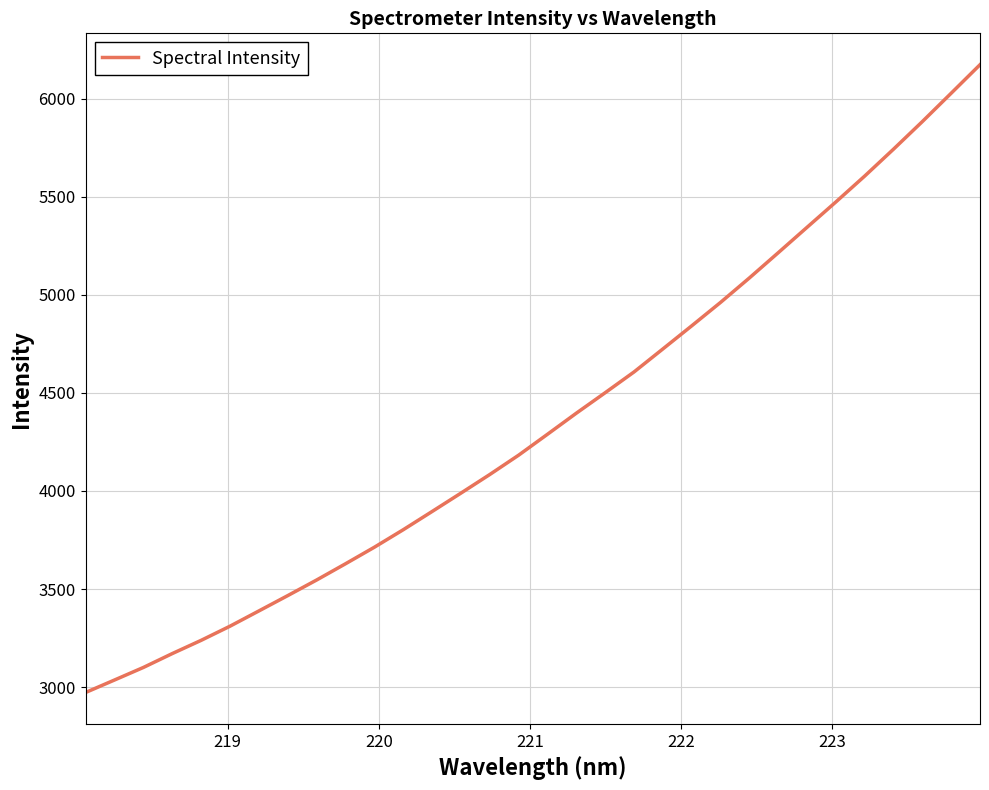

What is the difference between the maximum and minimum values?

3200.3